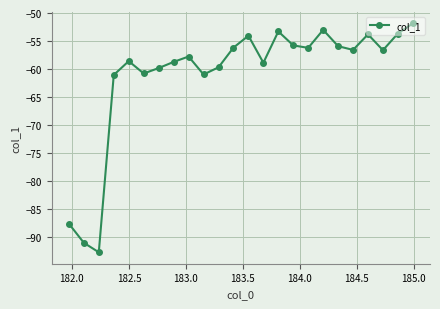

How many series are shown in this chart?

1